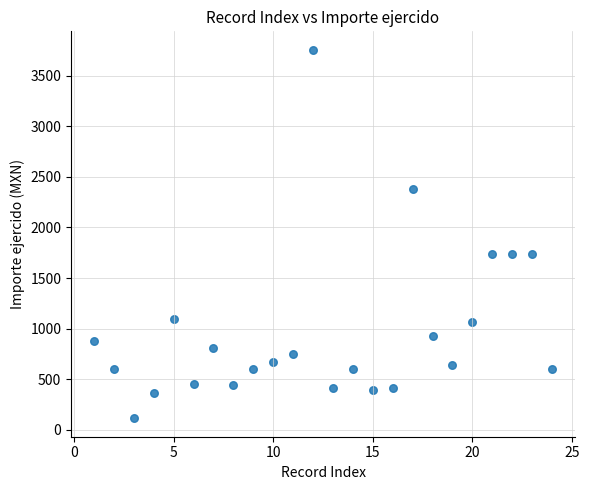

What is the range of Y values (max minus min)?

3641.0